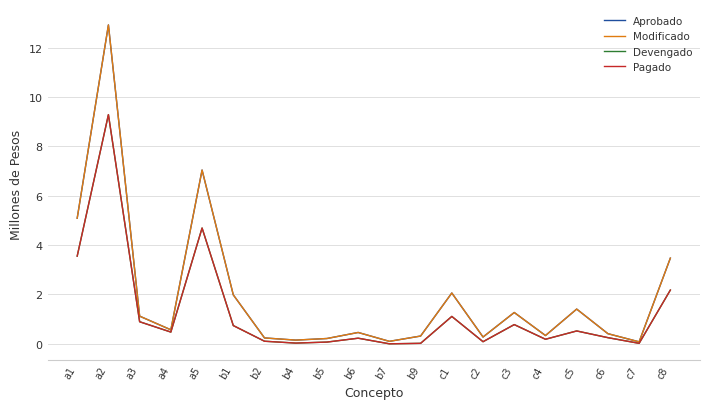

At which category is the sum across all series the highest?

a2